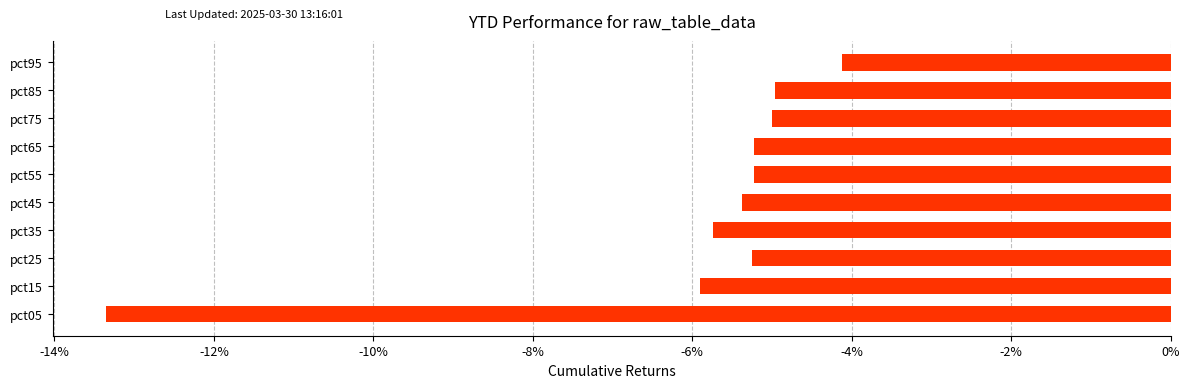

What is the greatest value displayed?

-4.1